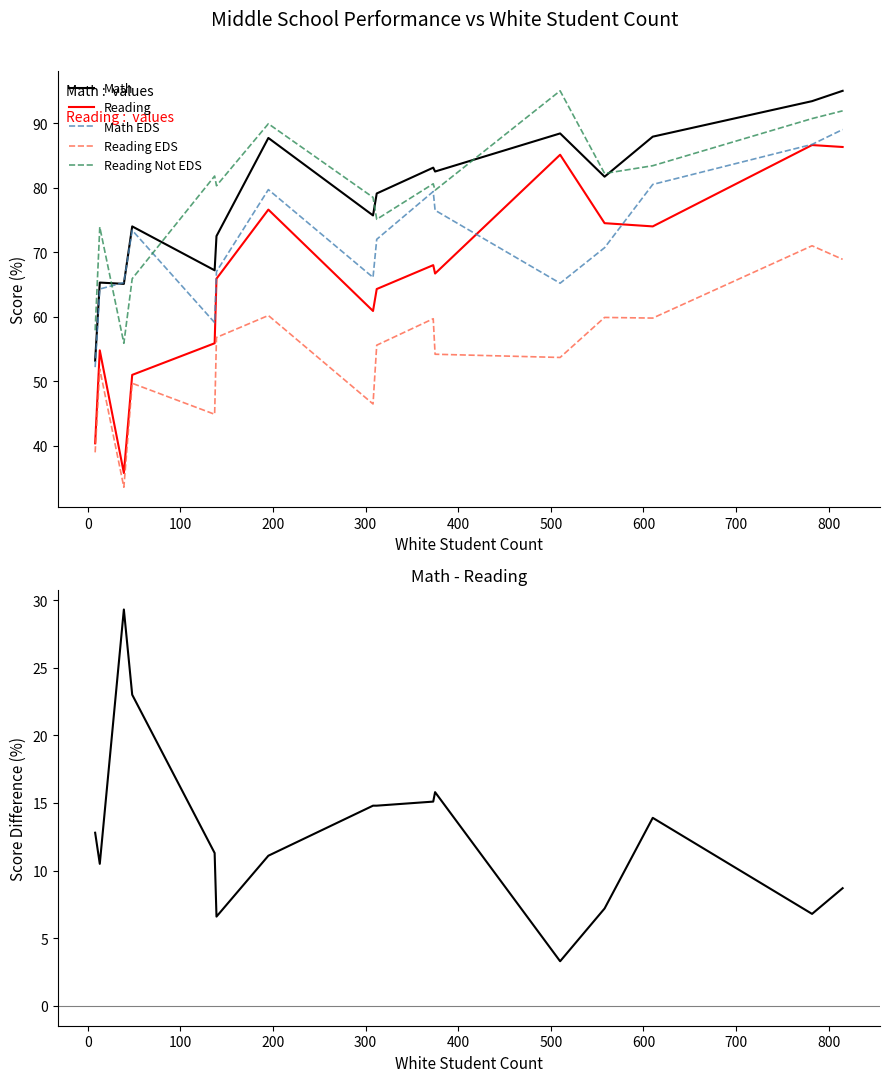

In Reading EDS, how many points are higher than both neighbors (excluding endpoints)?

6